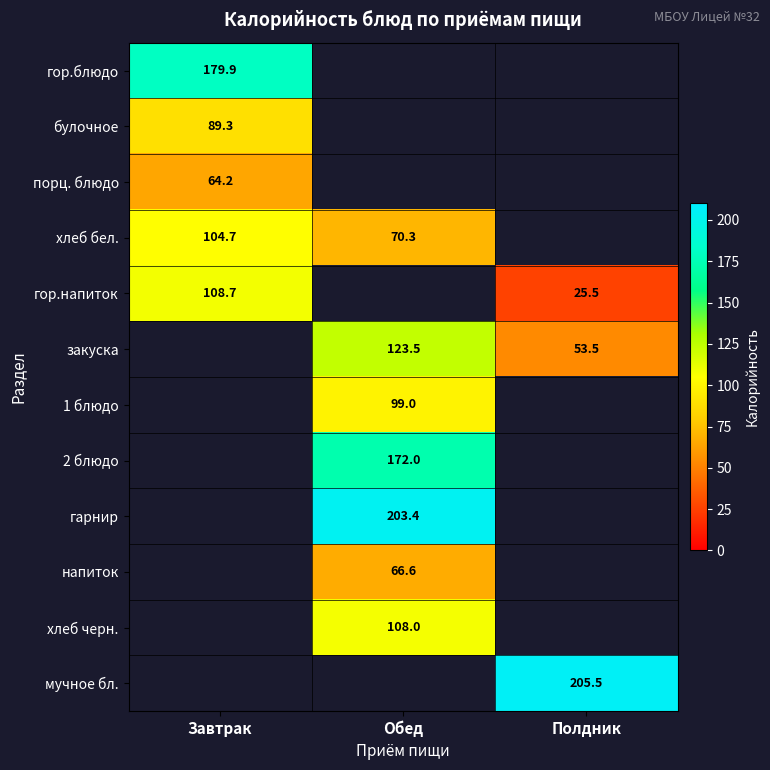

The гарнир series shows 203.4 at Обед. True or false?

True